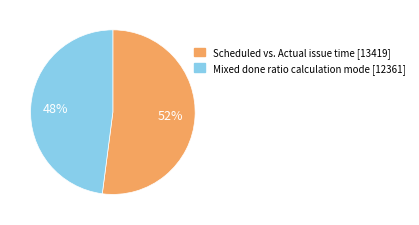

To the nearest percent, what is the difference between the largest and smallest slice percentages?

4%